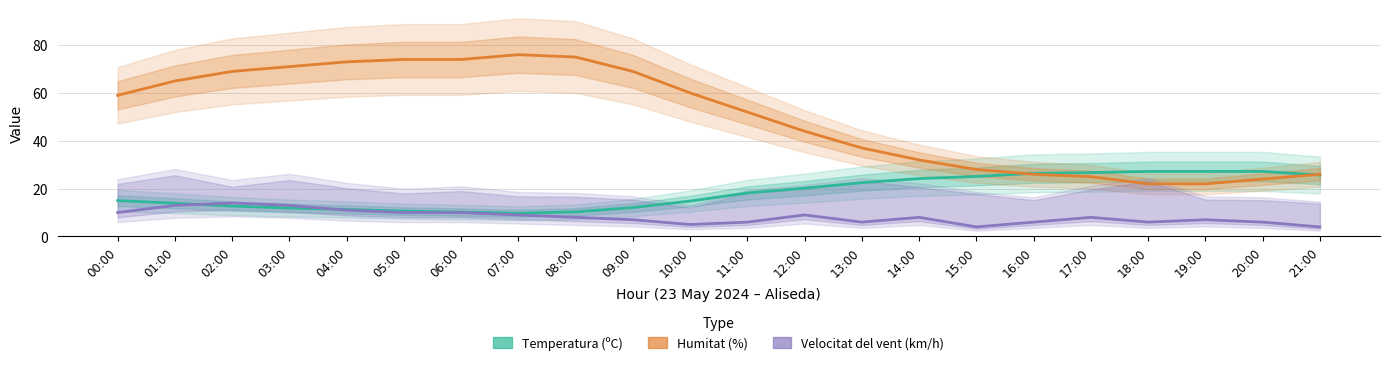

Which category has the lowest value across all series?

15:00